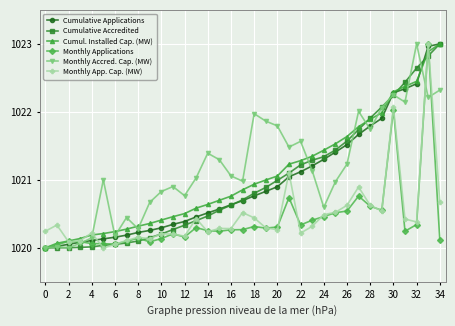

What is the difference between the maximum and minimum values in the Monthly App. Cap. (MW) series?

3.0